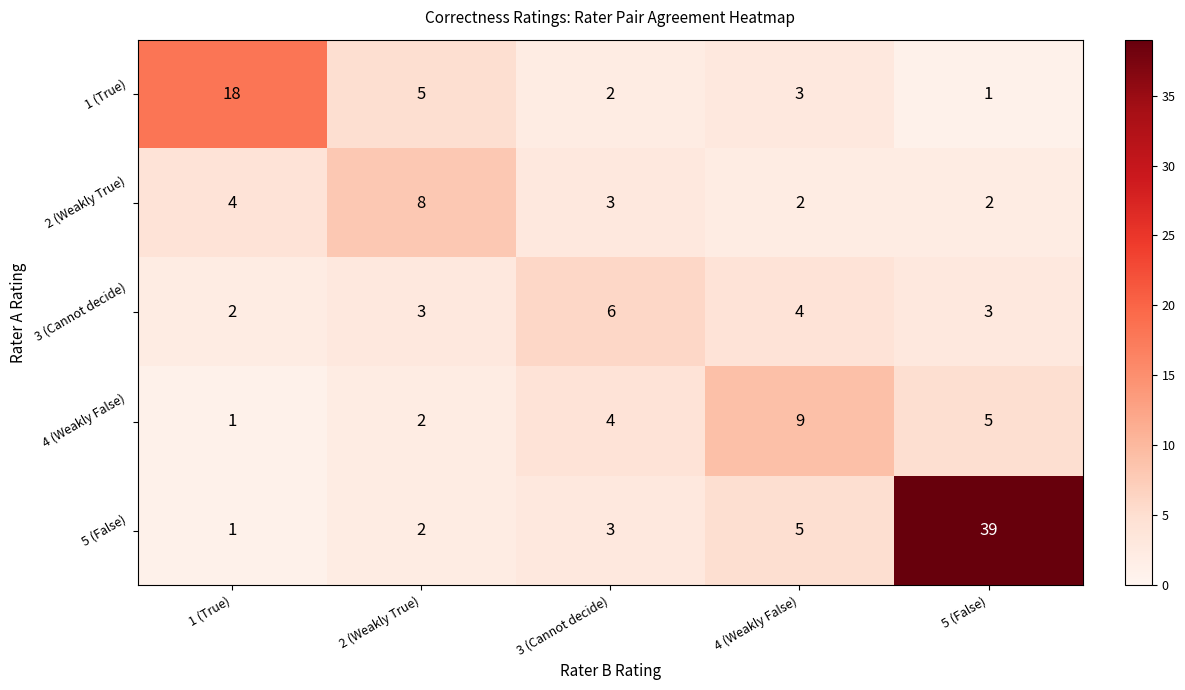

Reading right to left, transcribe all the data shown in this chart.

1 (True): 5 (False)=1	4 (Weakly False)=3	3 (Cannot decide)=2	2 (Weakly True)=5	1 (True)=18
2 (Weakly True): 5 (False)=2	4 (Weakly False)=2	3 (Cannot decide)=3	2 (Weakly True)=8	1 (True)=4
3 (Cannot decide): 5 (False)=3	4 (Weakly False)=4	3 (Cannot decide)=6	2 (Weakly True)=3	1 (True)=2
4 (Weakly False): 5 (False)=5	4 (Weakly False)=9	3 (Cannot decide)=4	2 (Weakly True)=2	1 (True)=1
5 (False): 5 (False)=39	4 (Weakly False)=5	3 (Cannot decide)=3	2 (Weakly True)=2	1 (True)=1